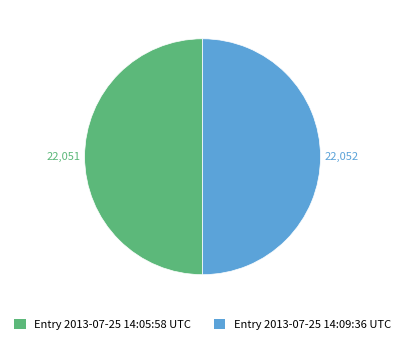

Combined, do Entry 2013-07-25 14:05:58 UTC and Entry 2013-07-25 14:09:36 UTC account for over 50%?

Yes